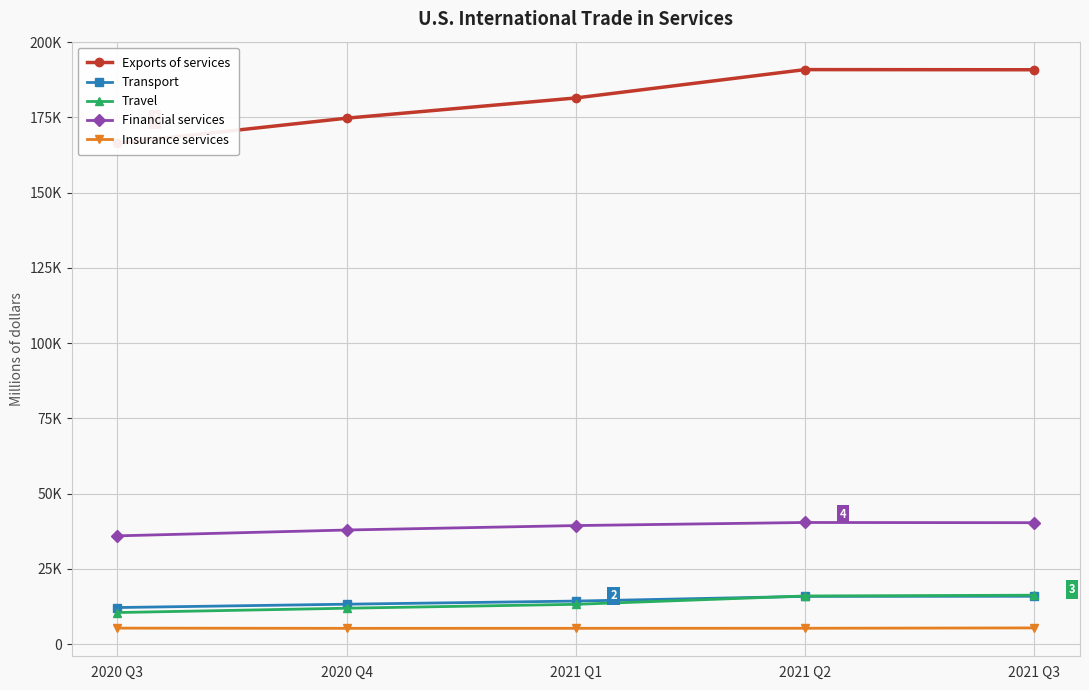

Where is the first local maximum for Exports of services?

2021 Q2